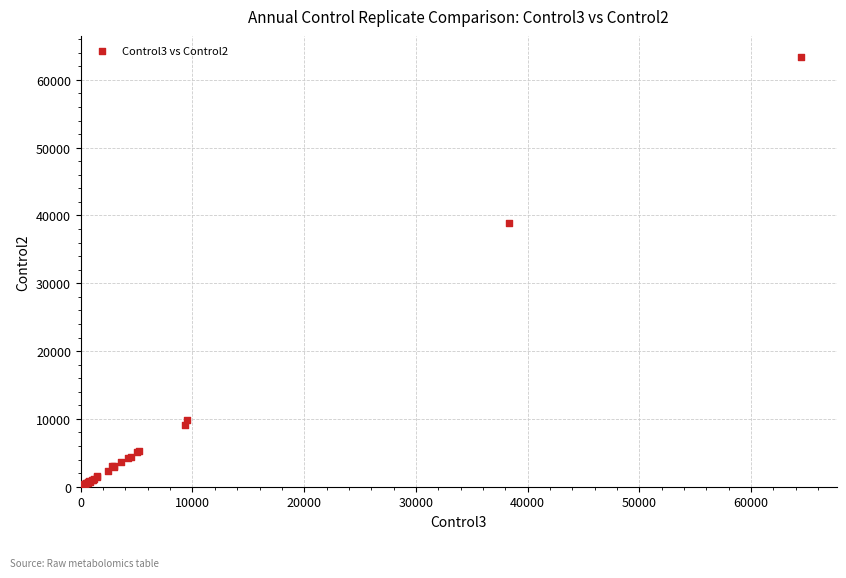

What Y value in the scatter plot is closest to 31668?

38855.1